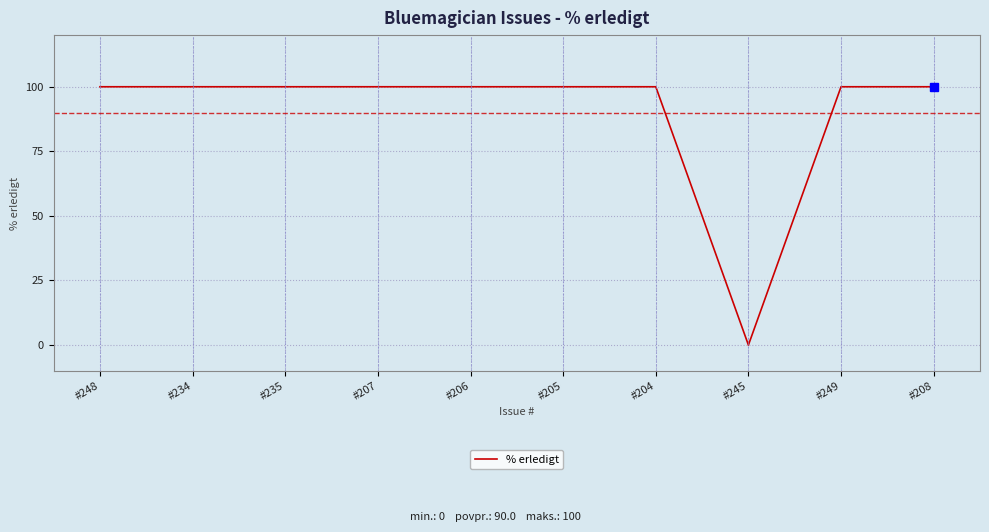

What is the greatest value displayed?

100